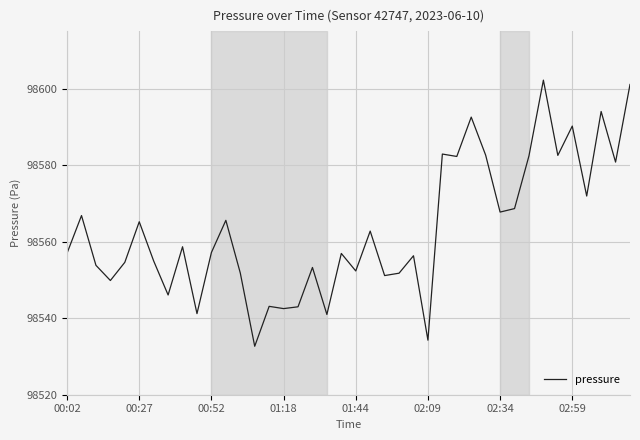

What is the smallest value displayed?

98532.7